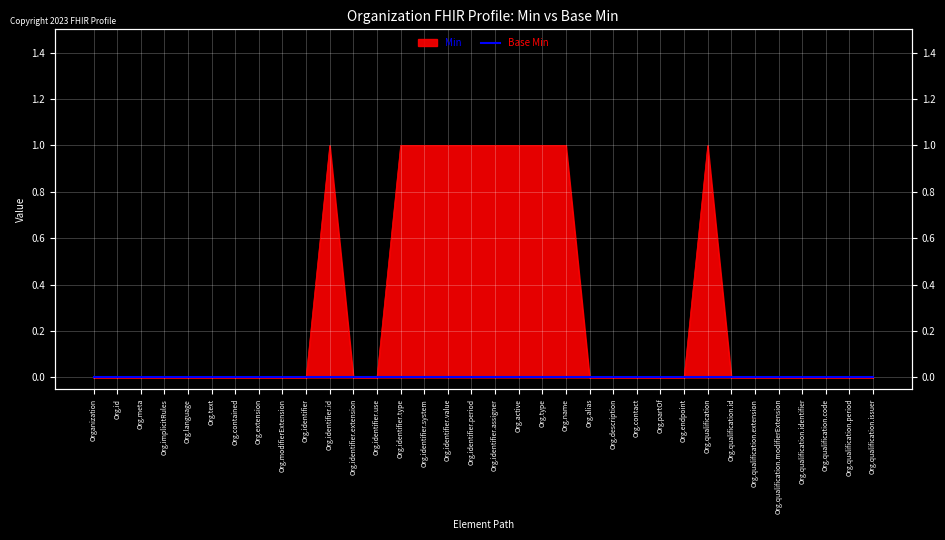

What is the difference between the second highest and minimum values?

1